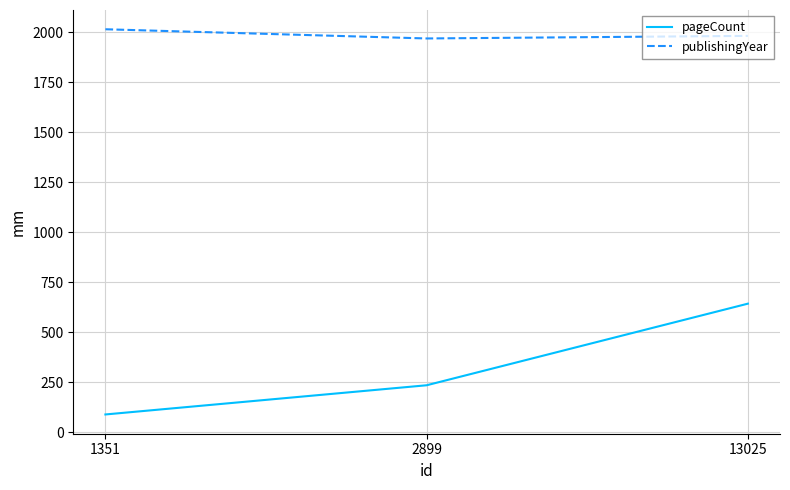

What is the total value across all series at 1351?

2106